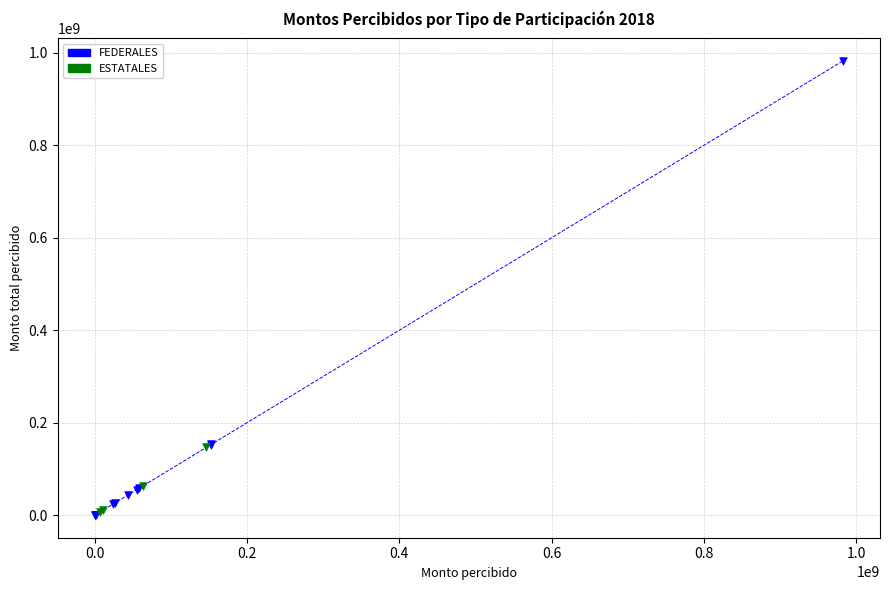

What are all the series names shown in the legend?

FEDERALES, ESTATALES